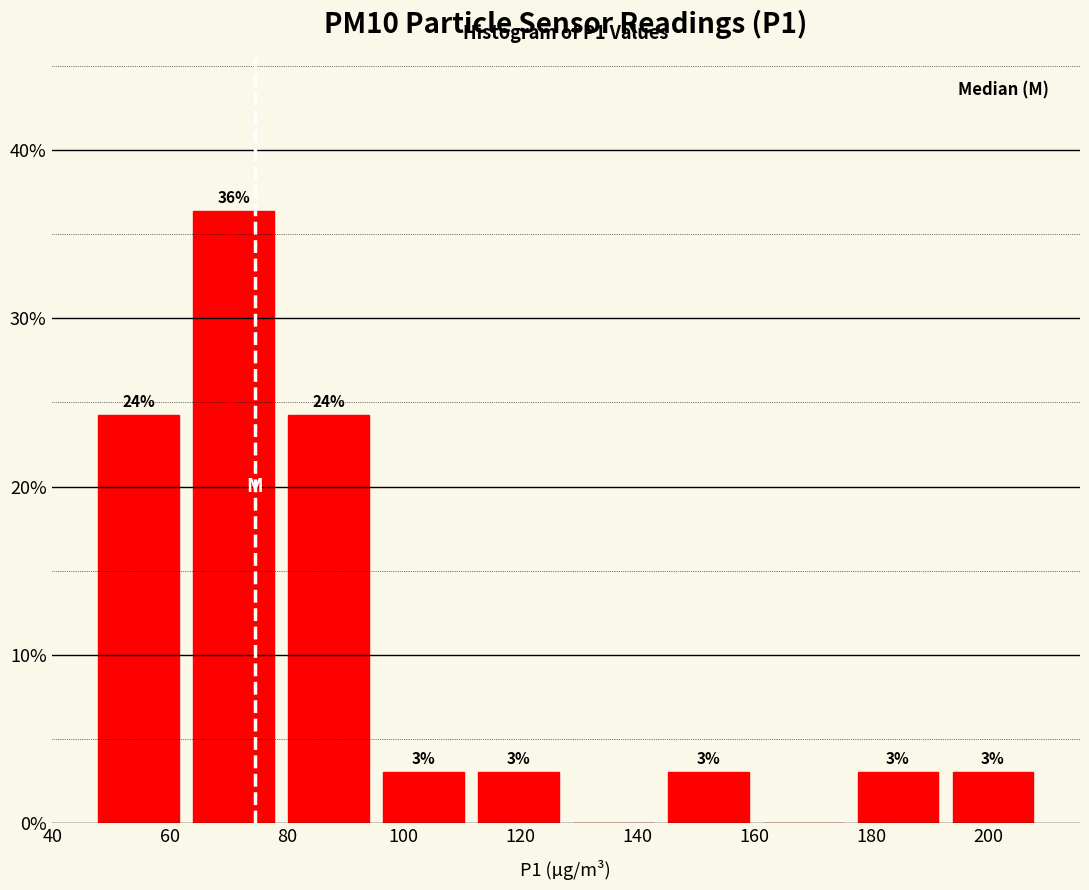

Which range on the x-axis has the tallest bar?

62 to 80